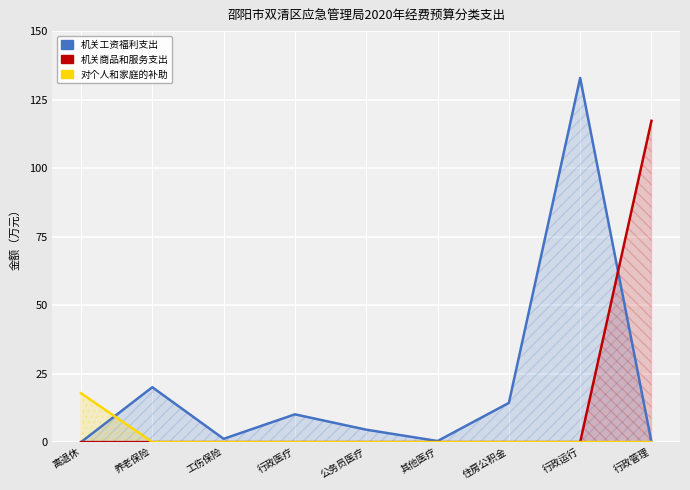

True or false: 对个人和家庭的补助 has more than 2 interior local peaks.

False